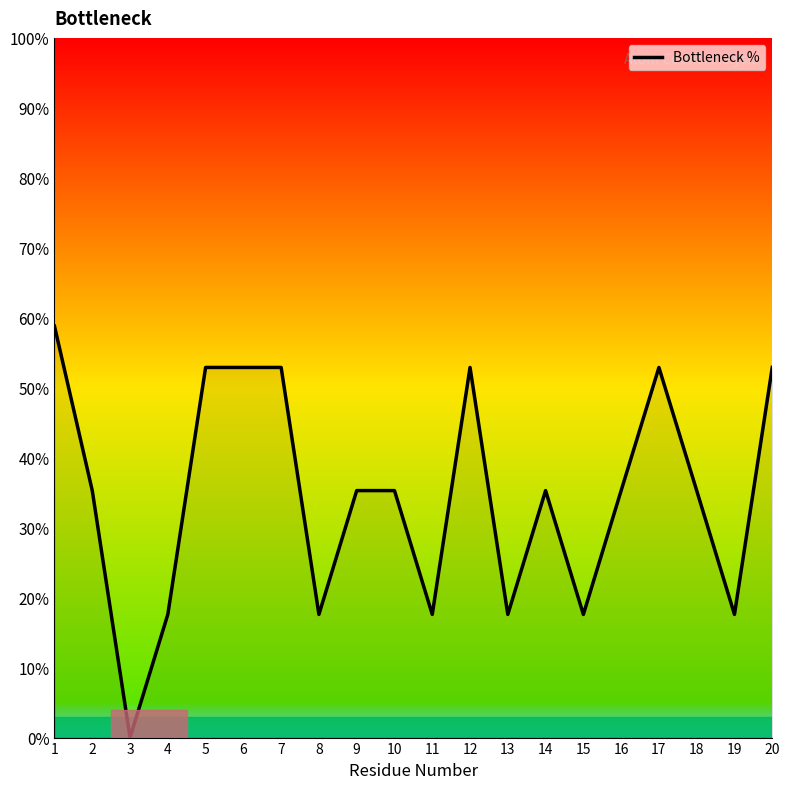

What is the difference between the maximum and minimum values?

58.8